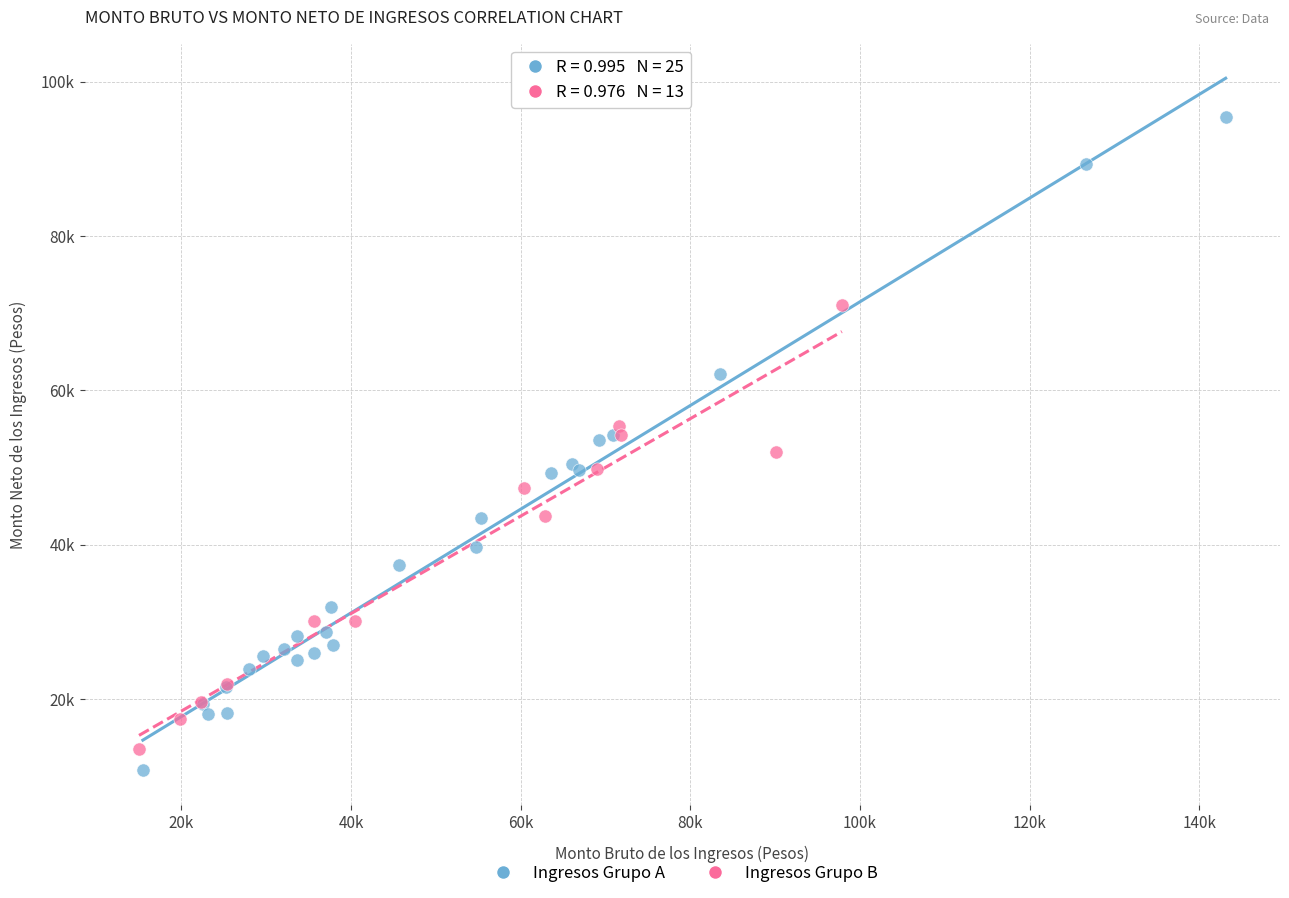

Which series reaches the maximum Y coordinate?

Ingresos Grupo A